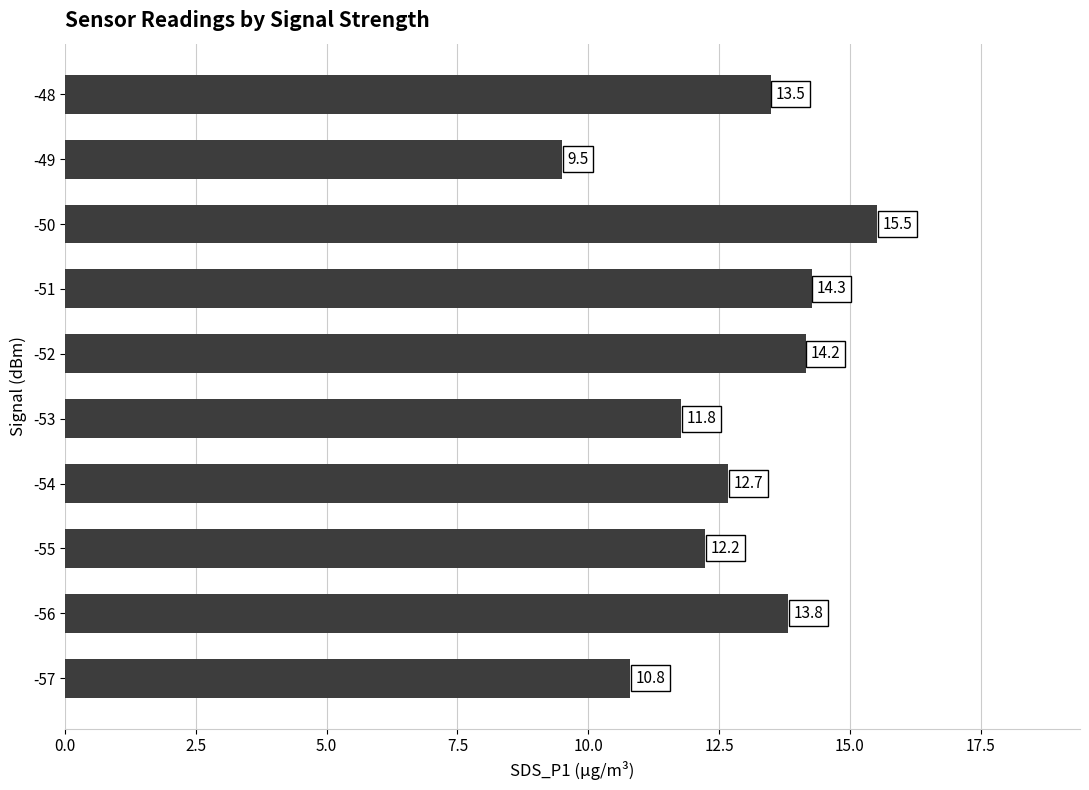

The value at -50 is 15.5. True or false?

True